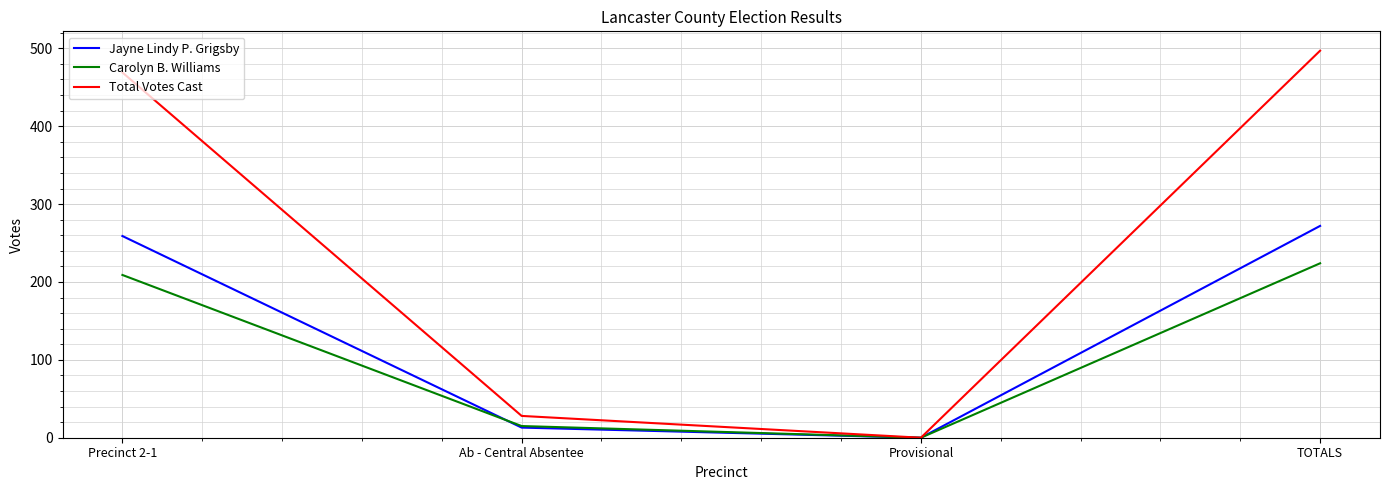

Rank the series by their maximum value, from lowest to highest.

Carolyn B. Williams, Jayne Lindy P. Grigsby, Total Votes Cast